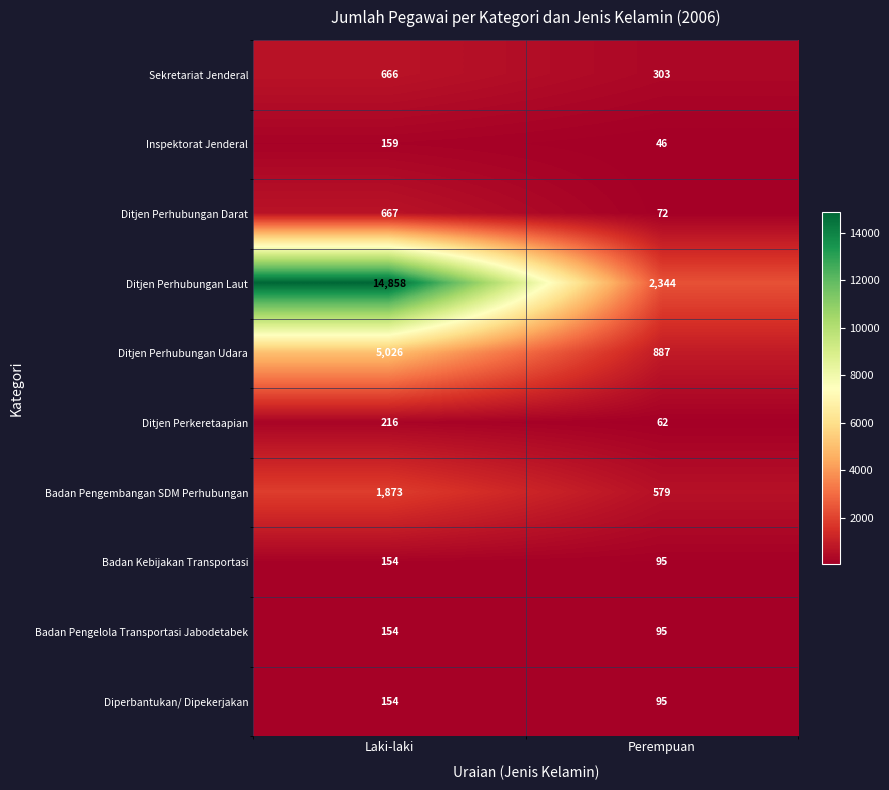

Which series has the largest range (max minus min)?

Ditjen Perhubungan Laut